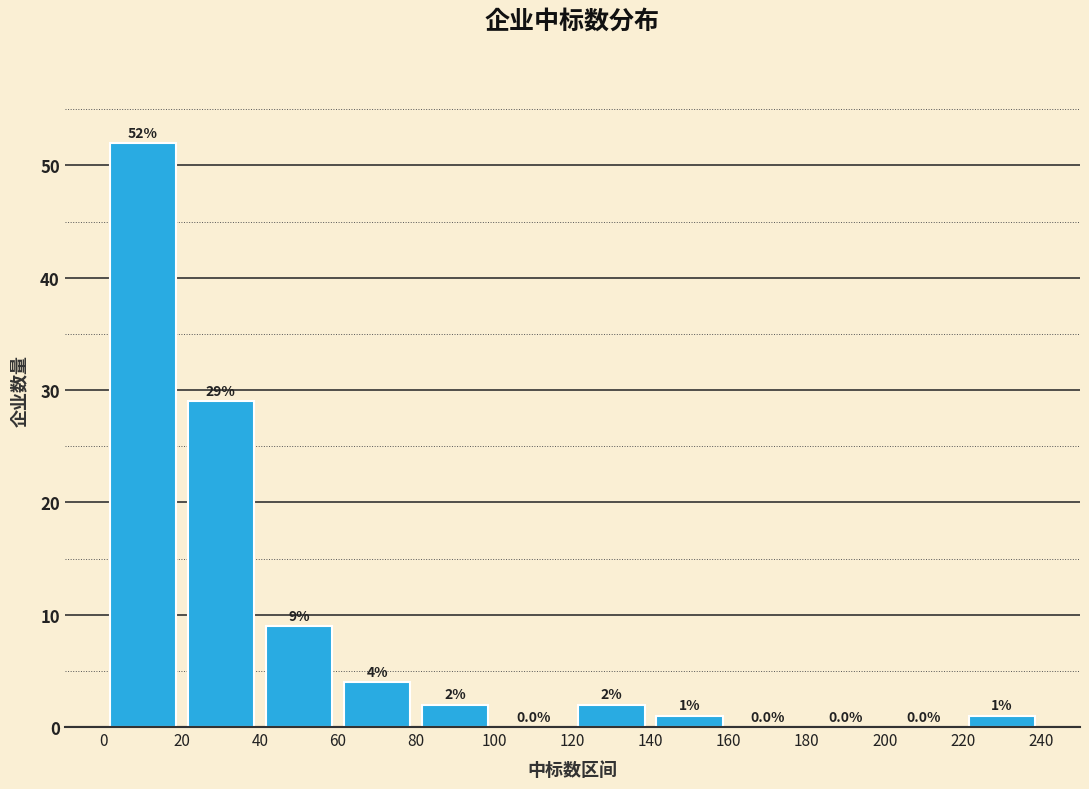

Reading left to right, transcribe this chart: for each bar, give the range it covers on the x-axis and its height.

0 to 20: 52.0
20 to 40: 29.0
40 to 60: 9.0
60 to 80: 4.0
80 to 100: 2.0
100 to 120: 0.0
120 to 140: 2.0
140 to 160: 1.0
160 to 180: 0.0
180 to 200: 0.0
200 to 220: 0.0
220 to 240: 1.0